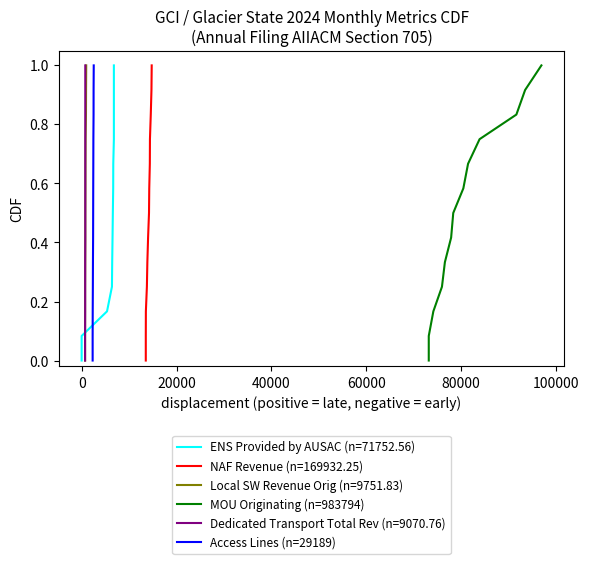

What is the maximum value for MOU Originating (n=983794)?

1.0